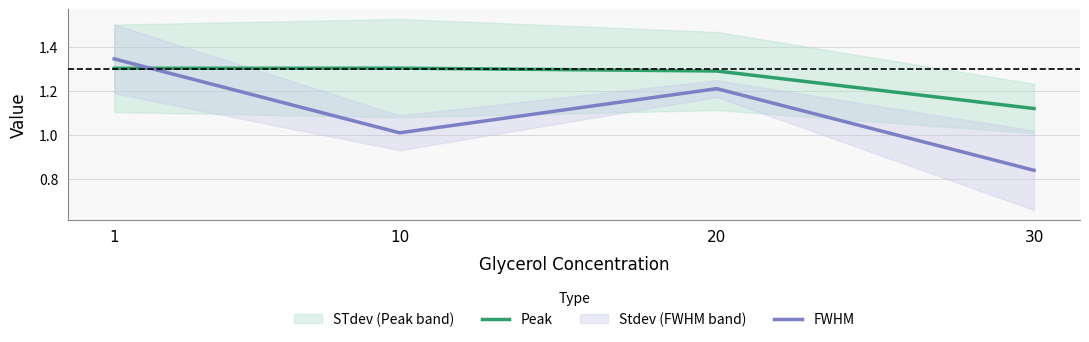

Between 1 and 30, which is larger?

1